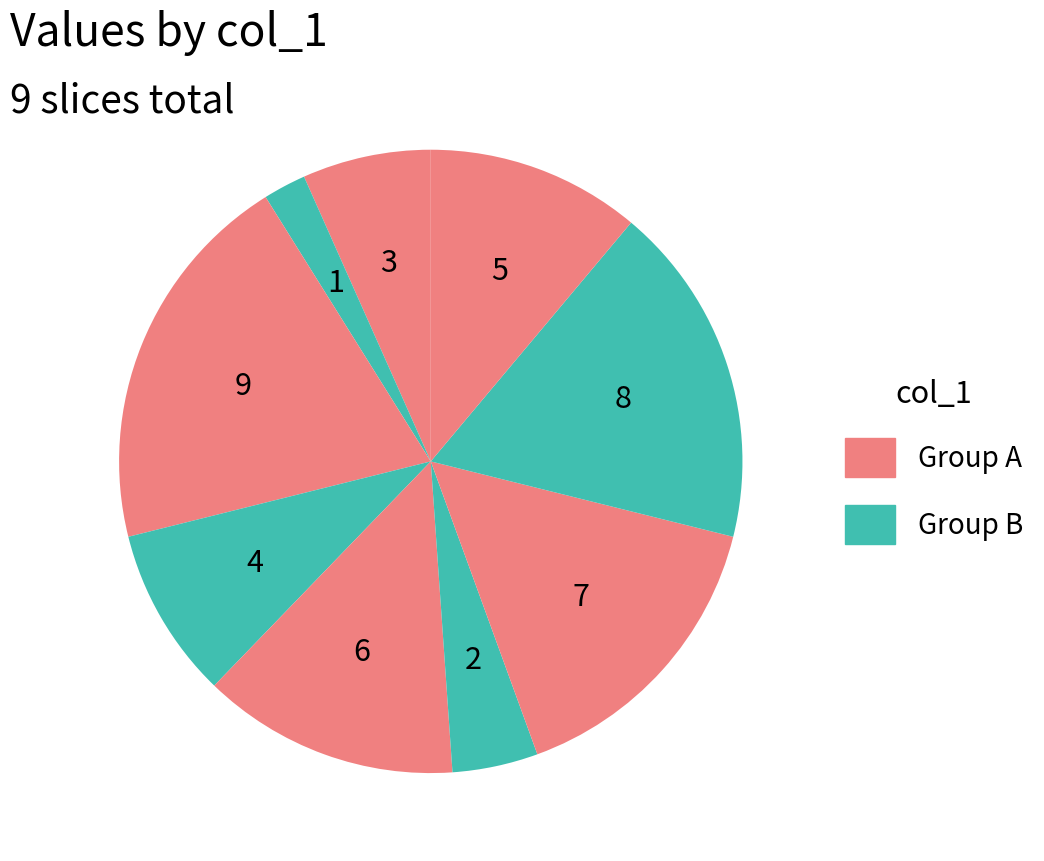

Count the number of slices in the pie.

9